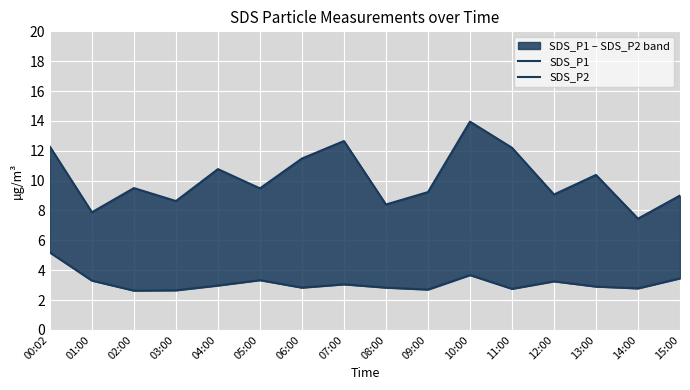

What is the difference between the maximum and minimum values in the SDS_P1 series?

6.5